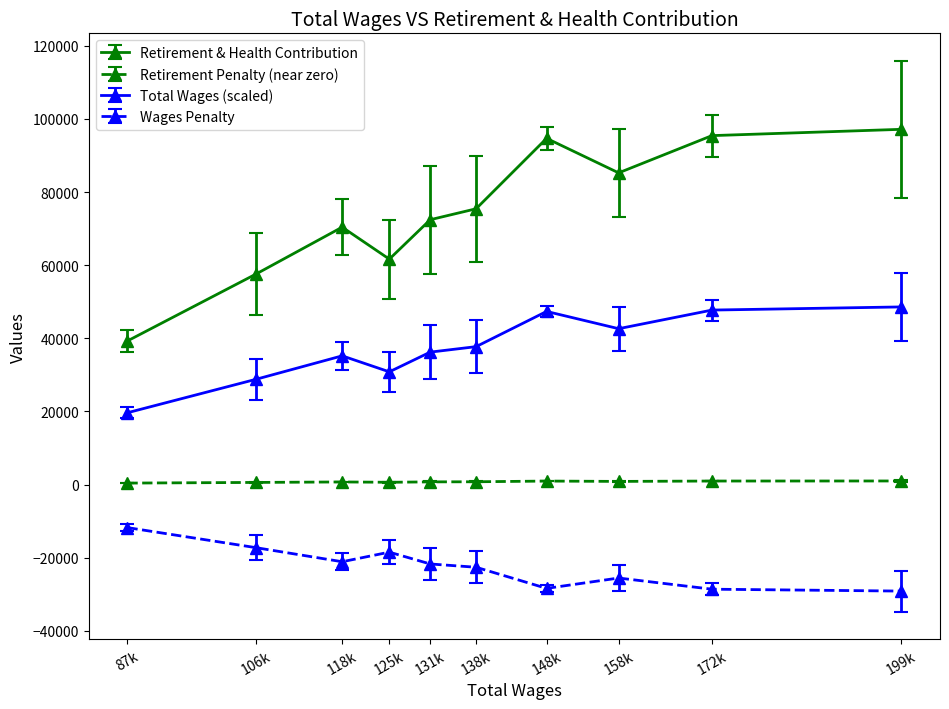

The value of Total Wages (scaled) at 87k is 27156.6. True or false?

False